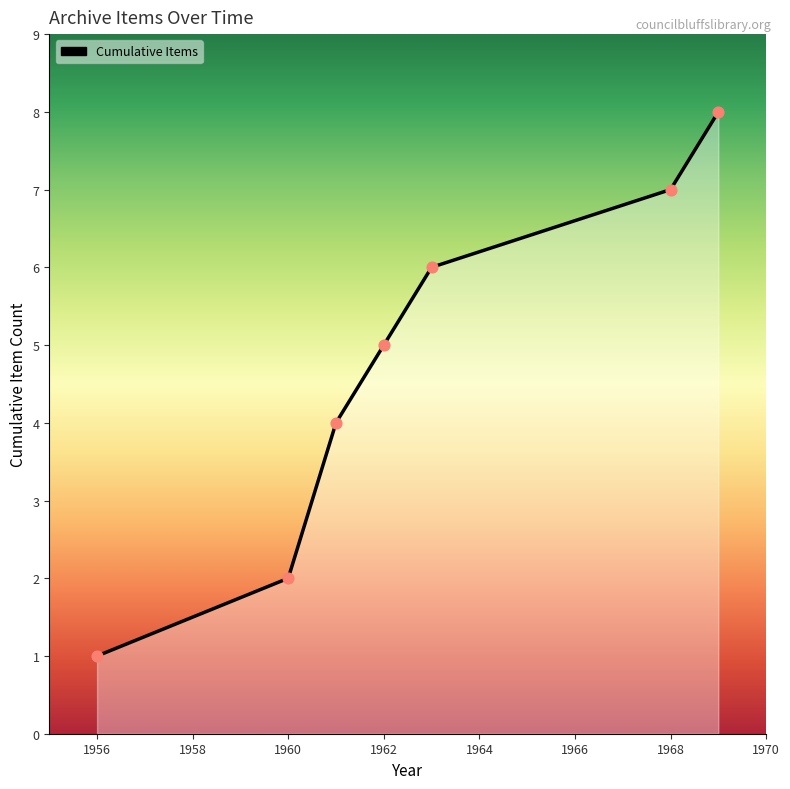

What is the ratio of the value at 1956 to the value at 1960?

0.5